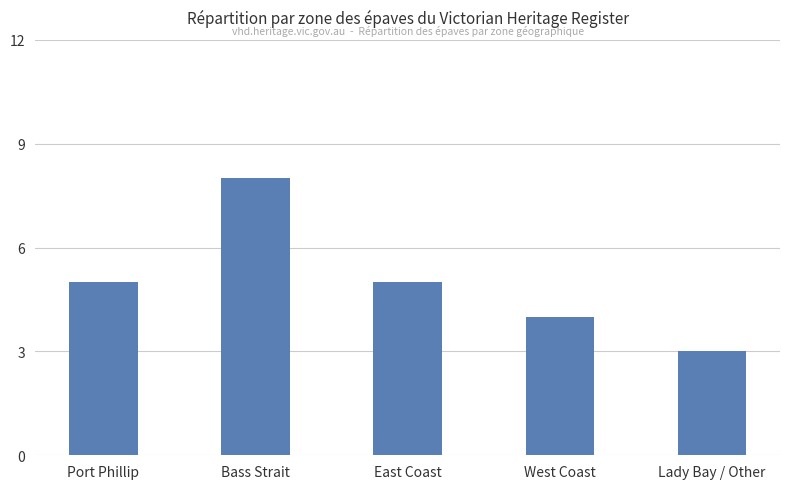

Count the number of data series in this chart.

1